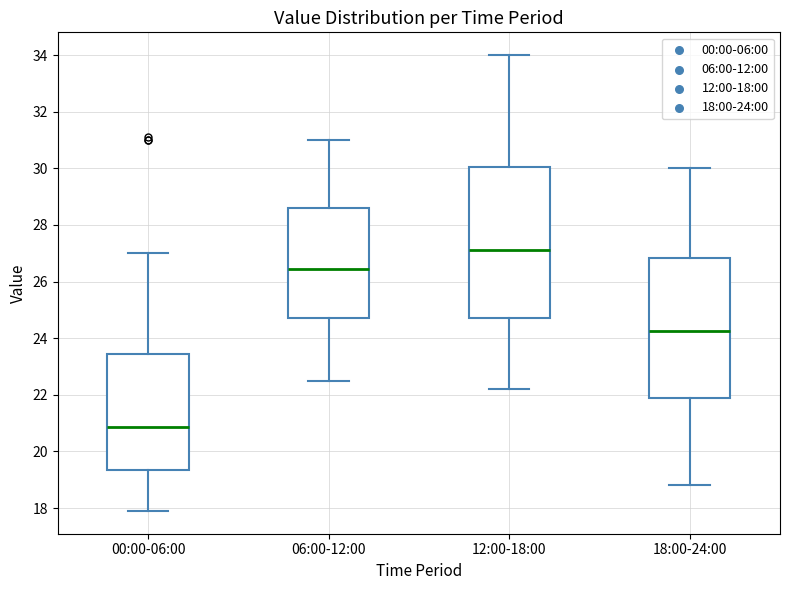

Which box's median line is the highest?

12:00-18:00